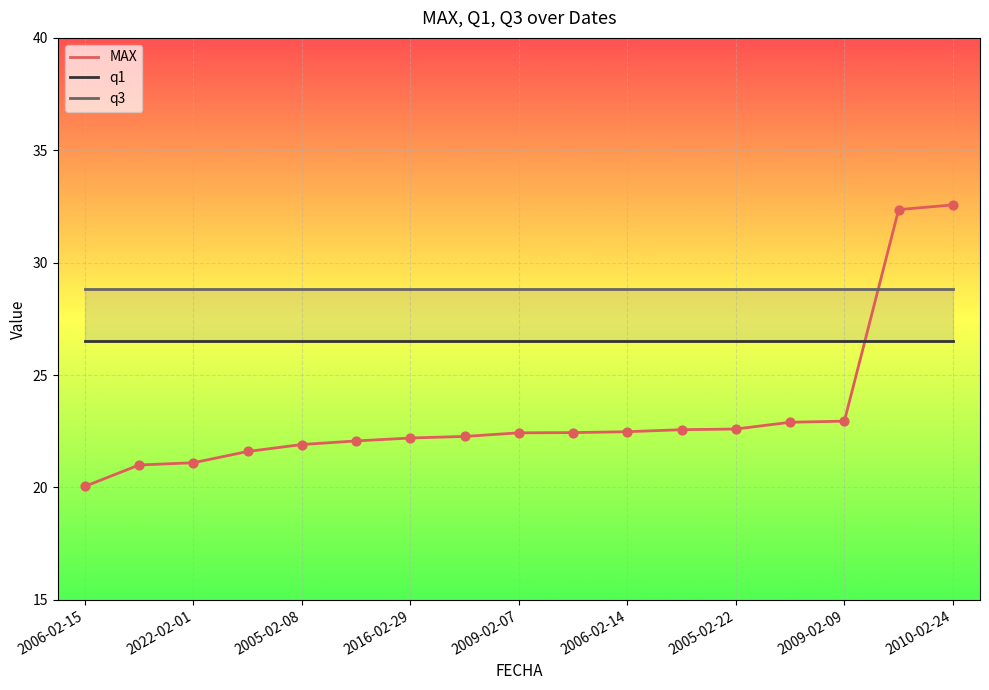

At how many categories does at least one series exceed 29?

2